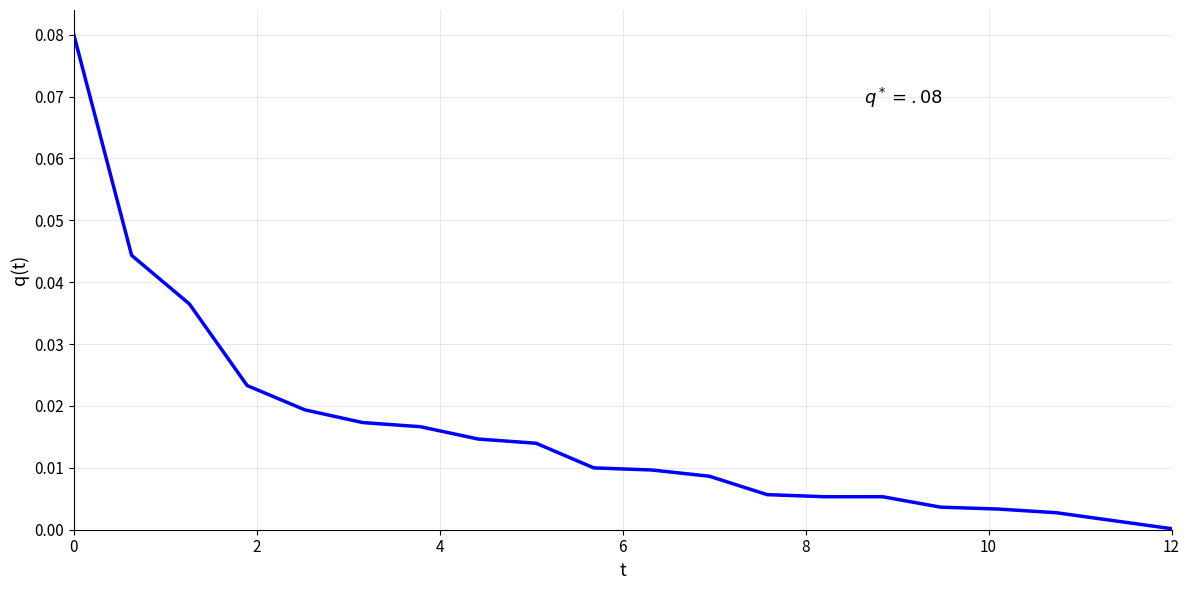

How many lines are shown in the chart?

1